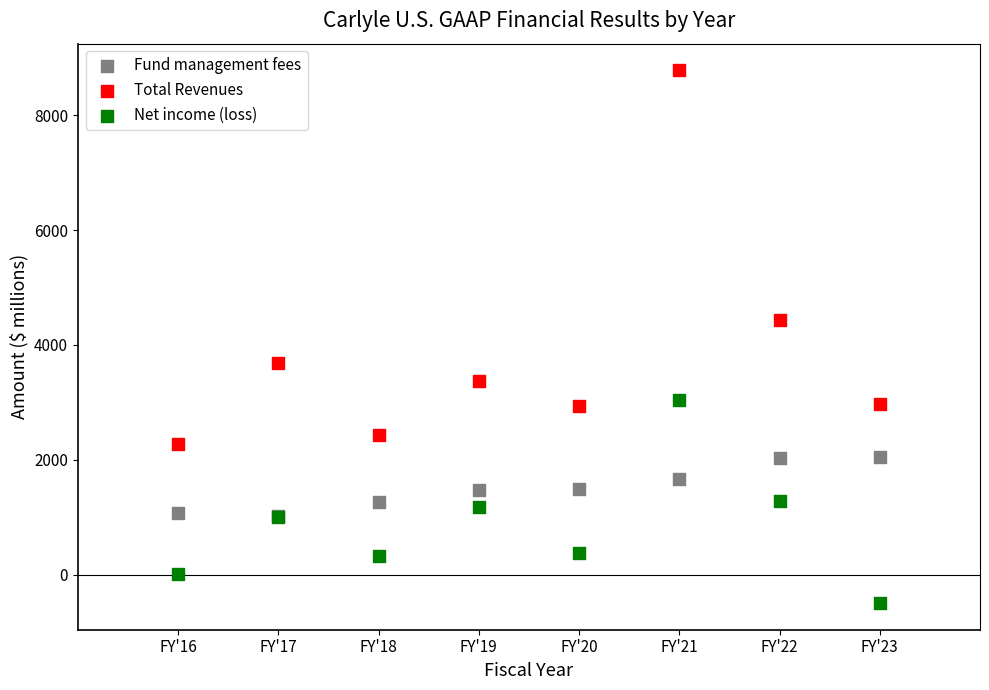

What are all the series names shown in the legend?

Fund management fees, Total Revenues, Net income (loss)